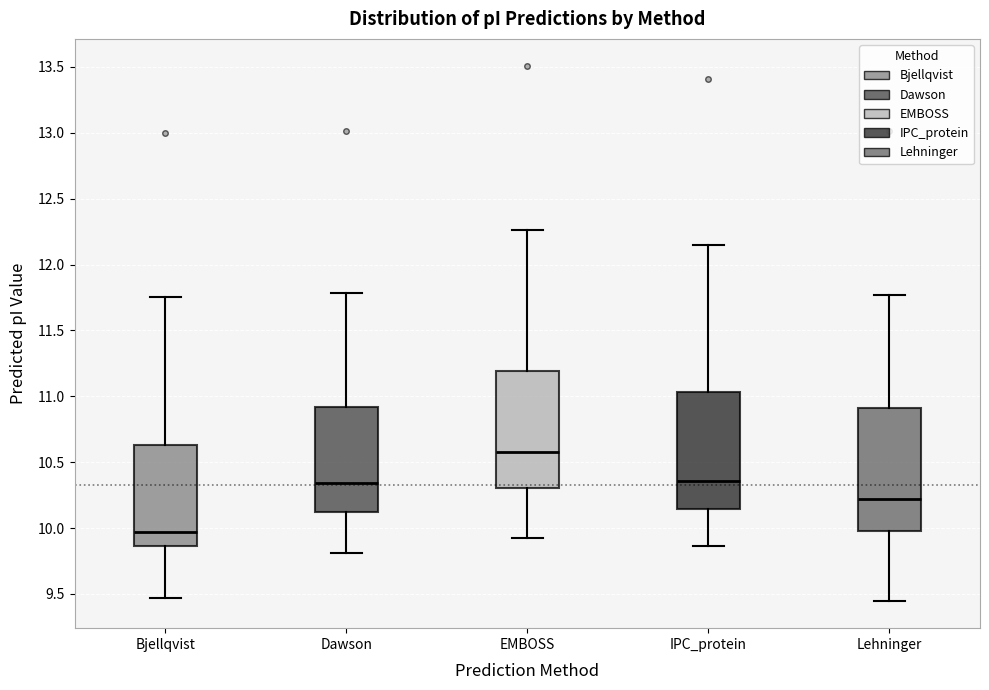

Reading left to right, read every box against the y-axis: the position of its median line, the range the box covers, and the ends of its whiskers. The values are not printed on the chart, so give them approximately, as read against the axis.

Bjellqvist: median 9.95, box 9.85 to 10.65, whiskers 9.45 to 11.75
Dawson: median 10.35, box 10.10 to 10.90, whiskers 9.80 to 11.80
EMBOSS: median 10.60, box 10.30 to 11.20, whiskers 9.95 to 12.25
IPC_protein: median 10.35, box 10.15 to 11.05, whiskers 9.85 to 12.15
Lehninger: median 10.20, box 10.00 to 10.90, whiskers 9.45 to 11.75